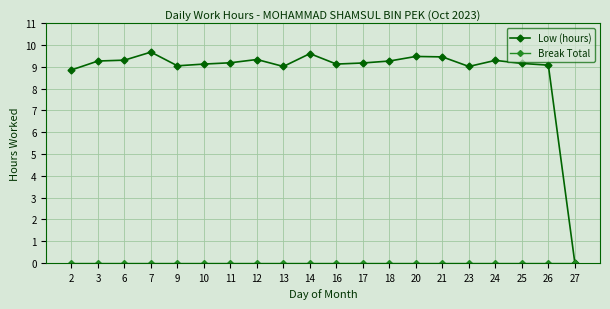

What is the difference between the highest and lowest values at 21?

9.5